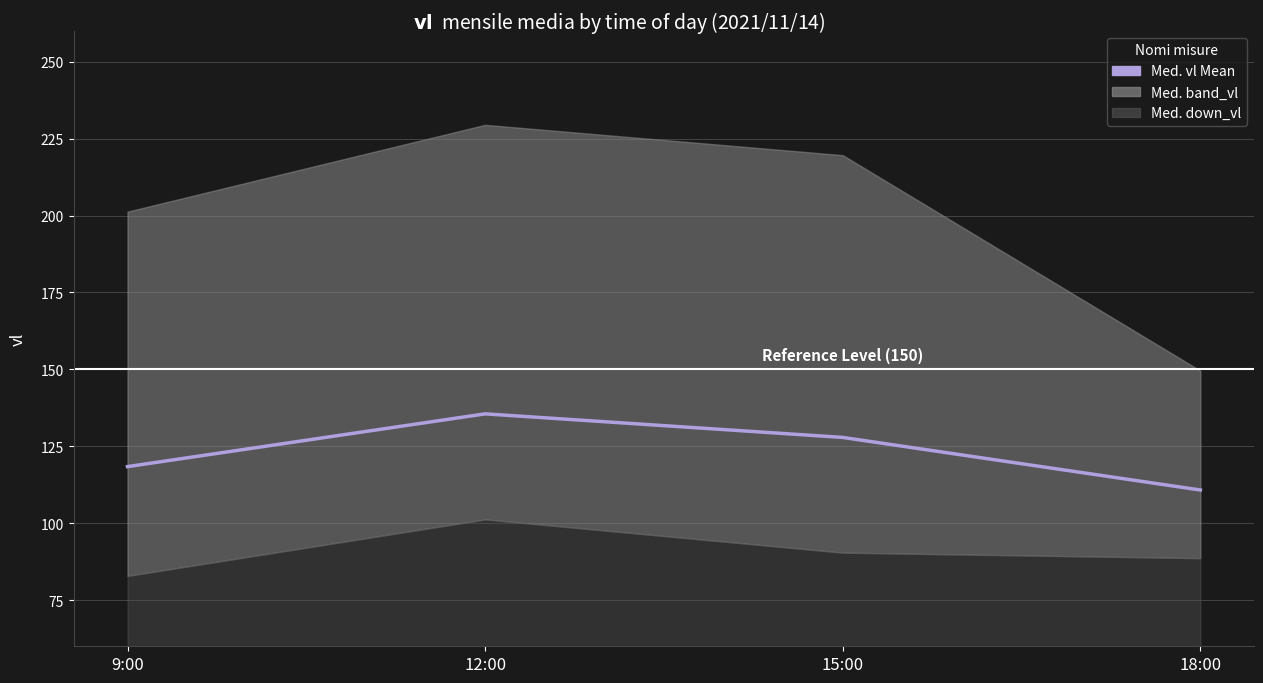

What is the difference between the second highest and second lowest values?

9.5